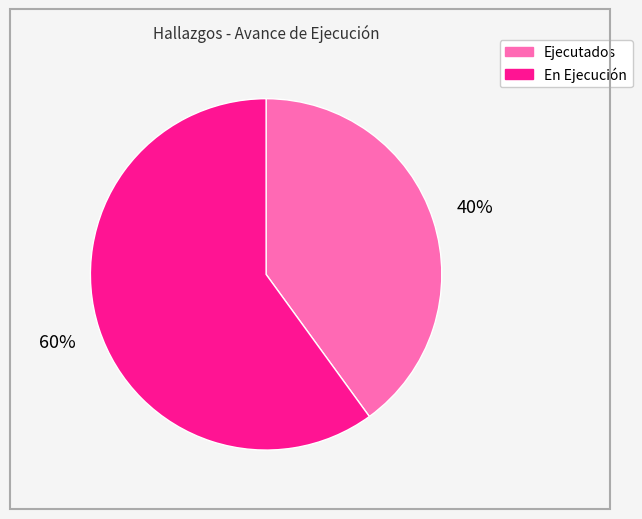

Between Ejecutados and En Ejecución, which is larger?

En Ejecución